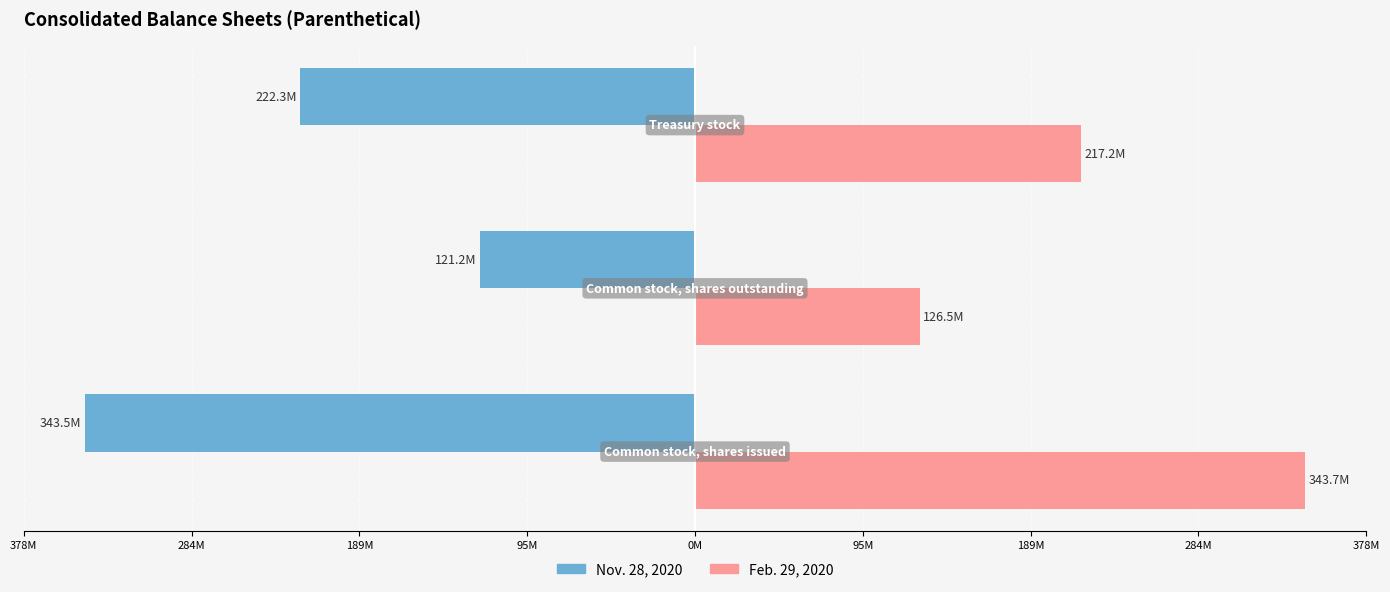

Reading left to right, what are all the values shown in this chart?

Nov. 28, 2020: -343484000	-121215000	-222269000
Feb. 29, 2020: 343683000	126528000	217155000